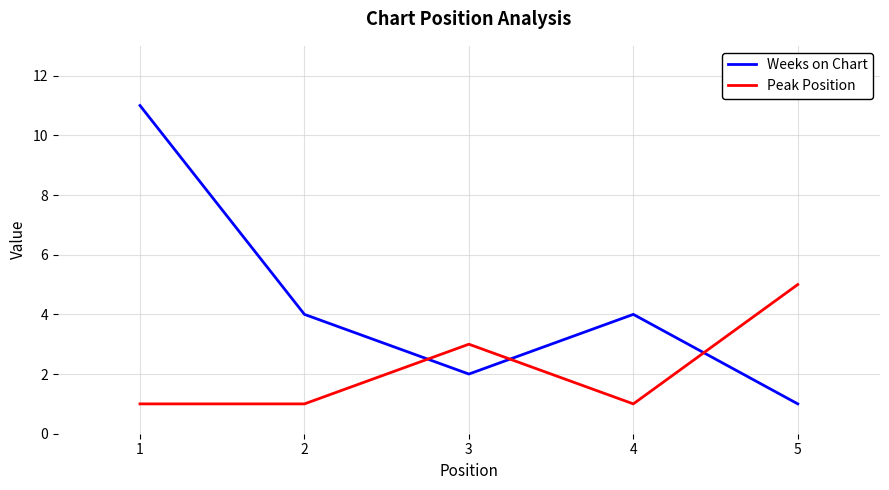

List the series in order of their peak value, highest first.

Weeks on Chart, Peak Position